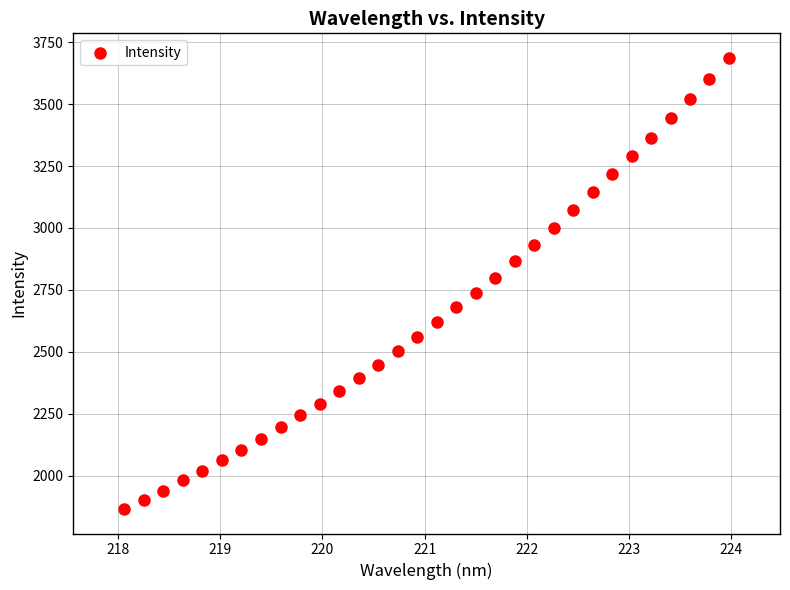

What is the range of Y values (max minus min)?

1818.6